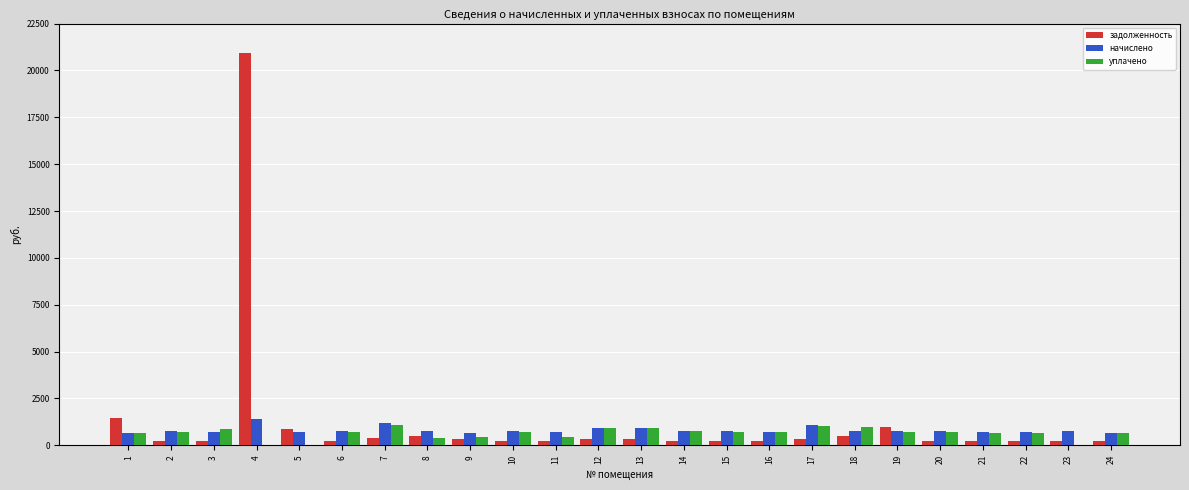

How many series are shown in this chart?

3